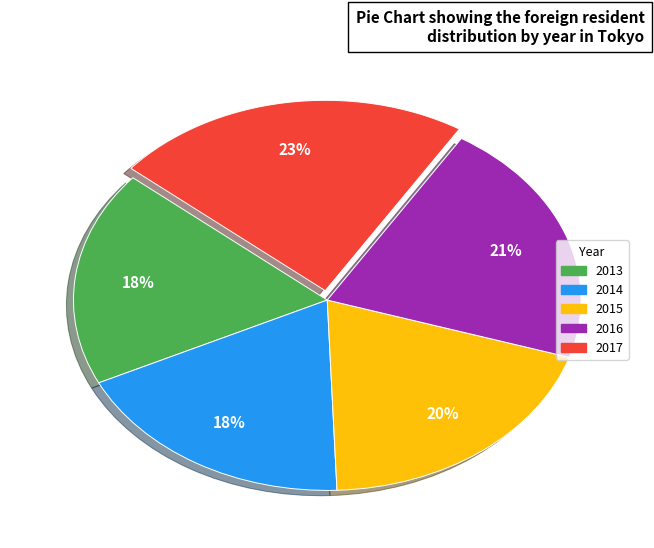

Is it true that 2014 is 7% of the pie?

False